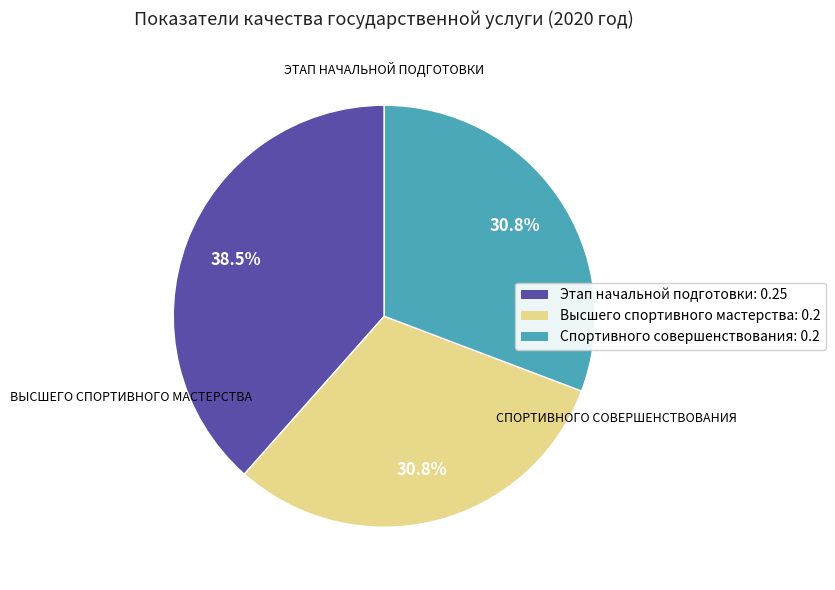

Combined, what portion of the pie is Этап начальной подготовки: 0.25 and Спортивного совершенствования: 0.2?

69.2%